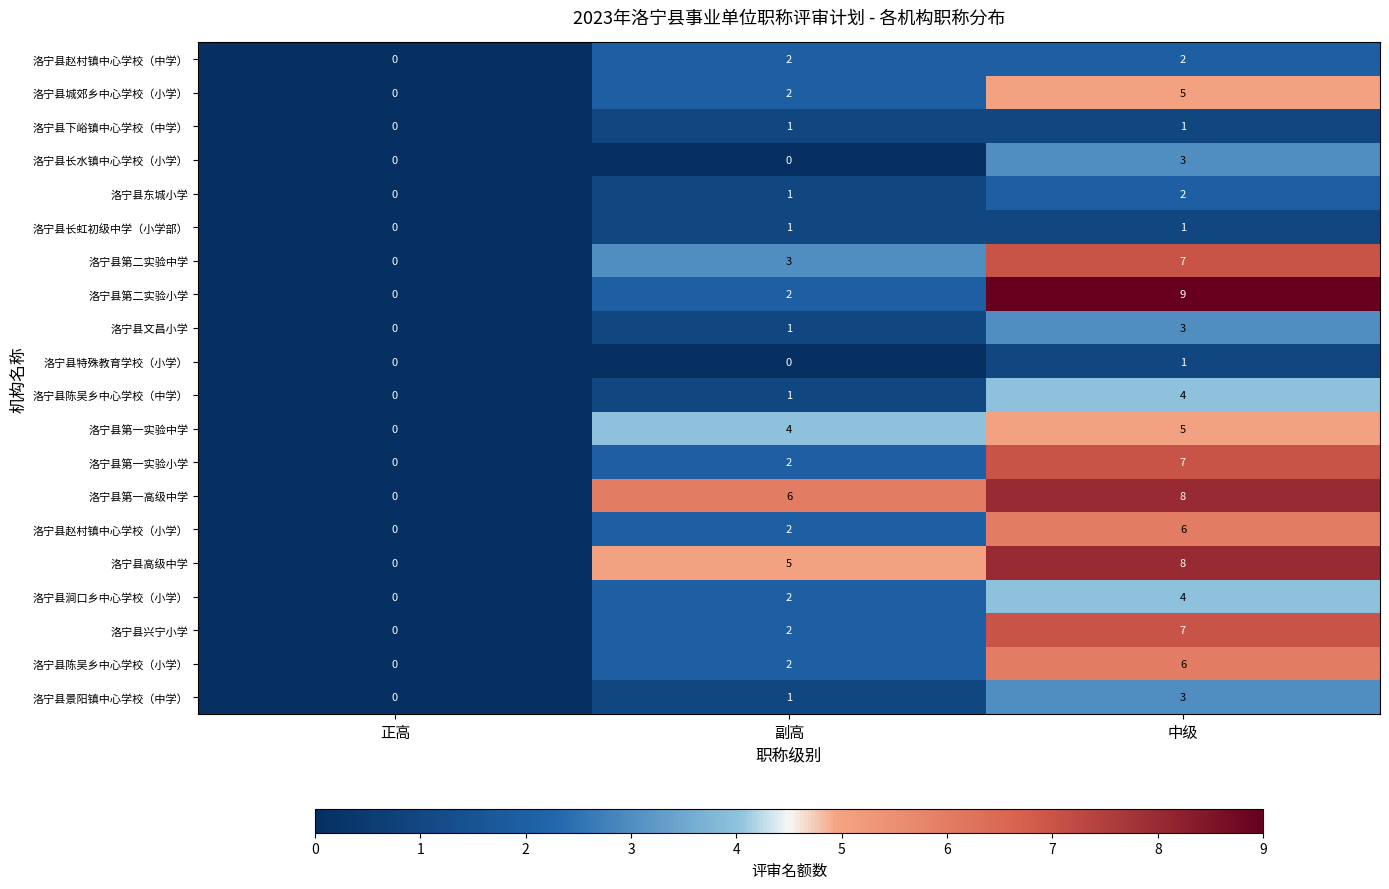

Which label corresponds to the largest value in the chart?

中级